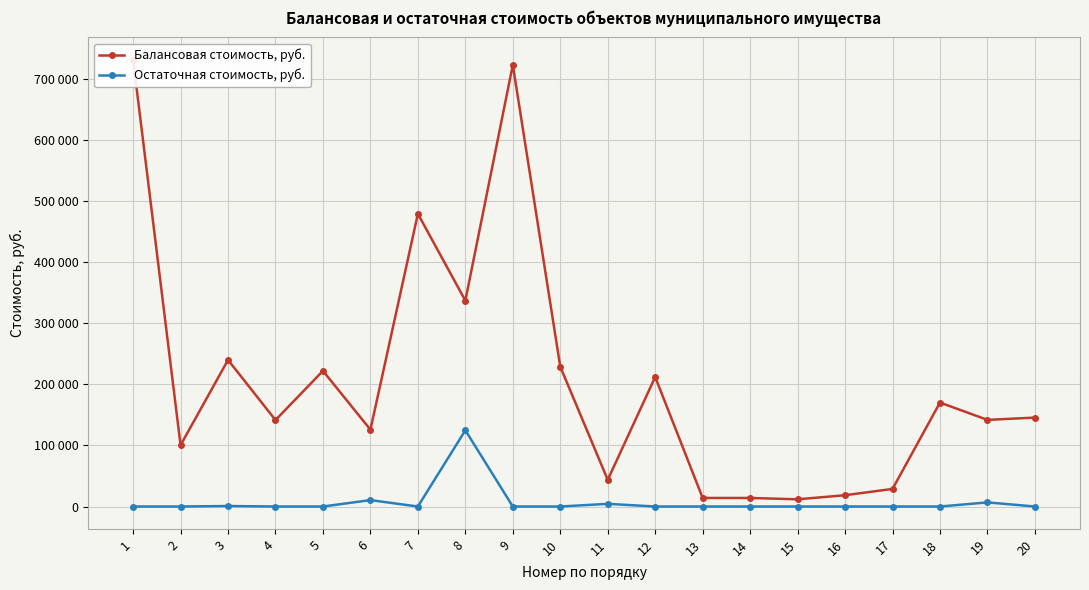

Is this an area chart (filled region under the line)?

No